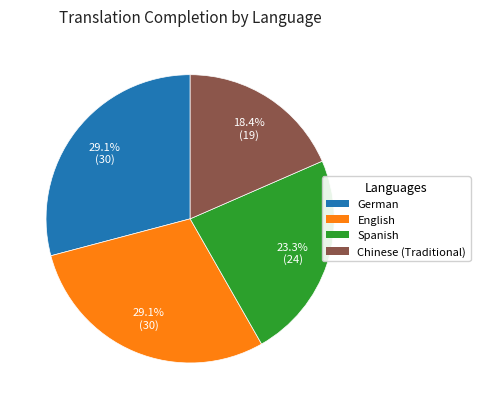

Is there a majority slice in this chart?

No